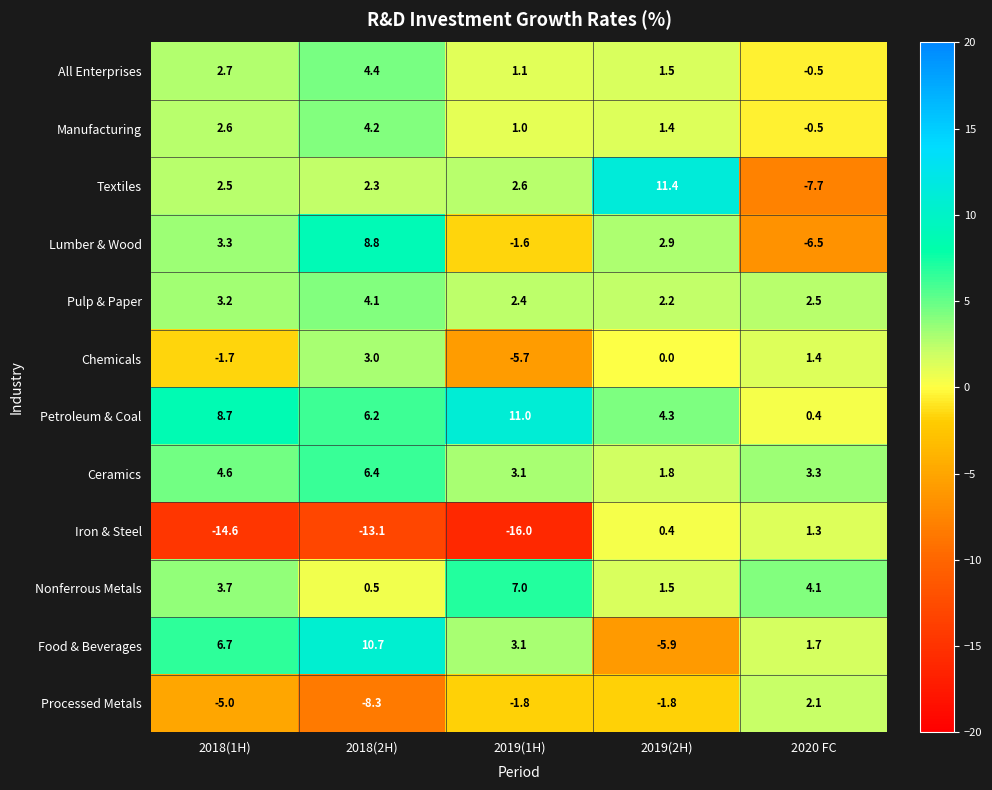

Where is Petroleum & Coal nearest to the value 5?

2019(2H)